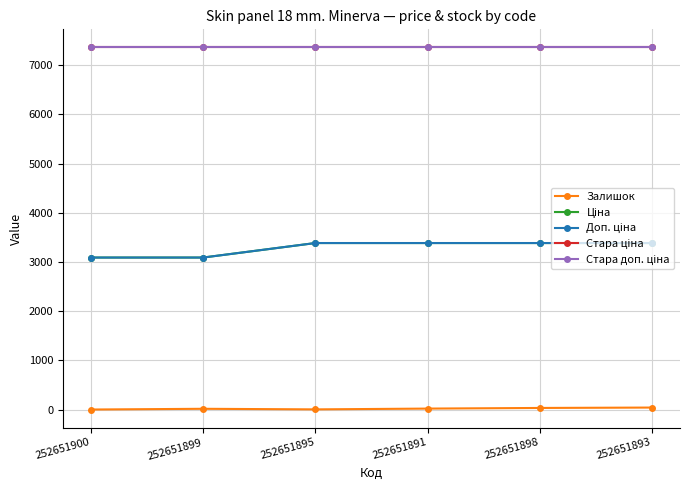

What is the label of the 3rd point from the left?

252651895